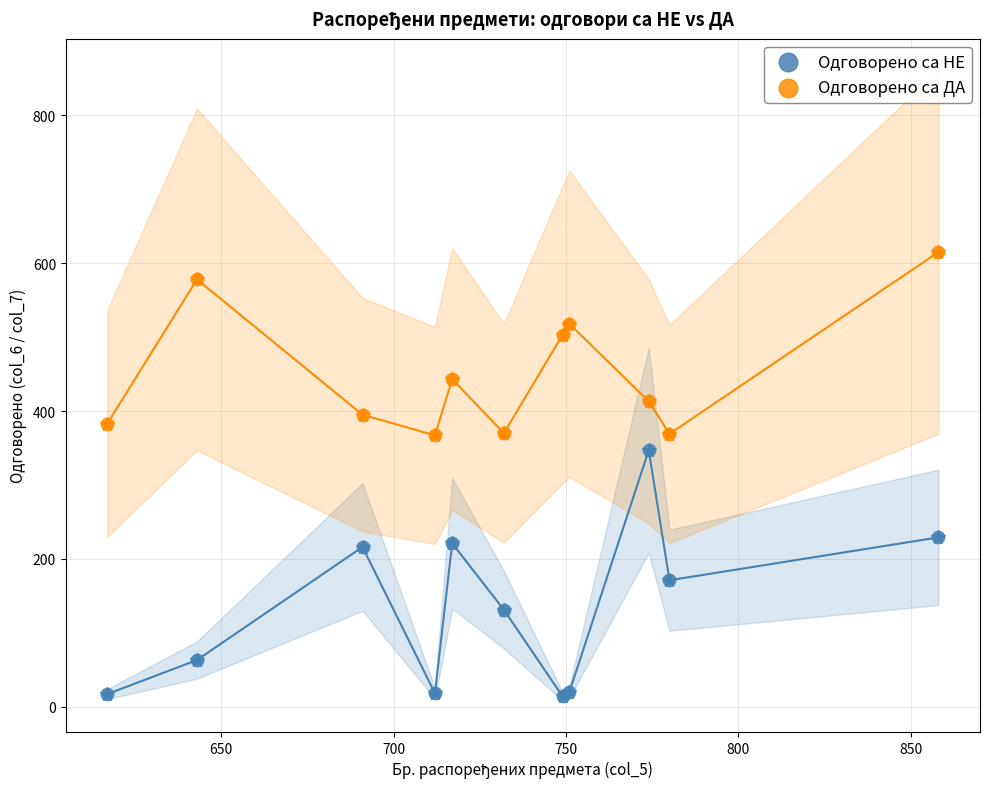

In the Одговорено са ДА series, what Y value is closest to 491?

503